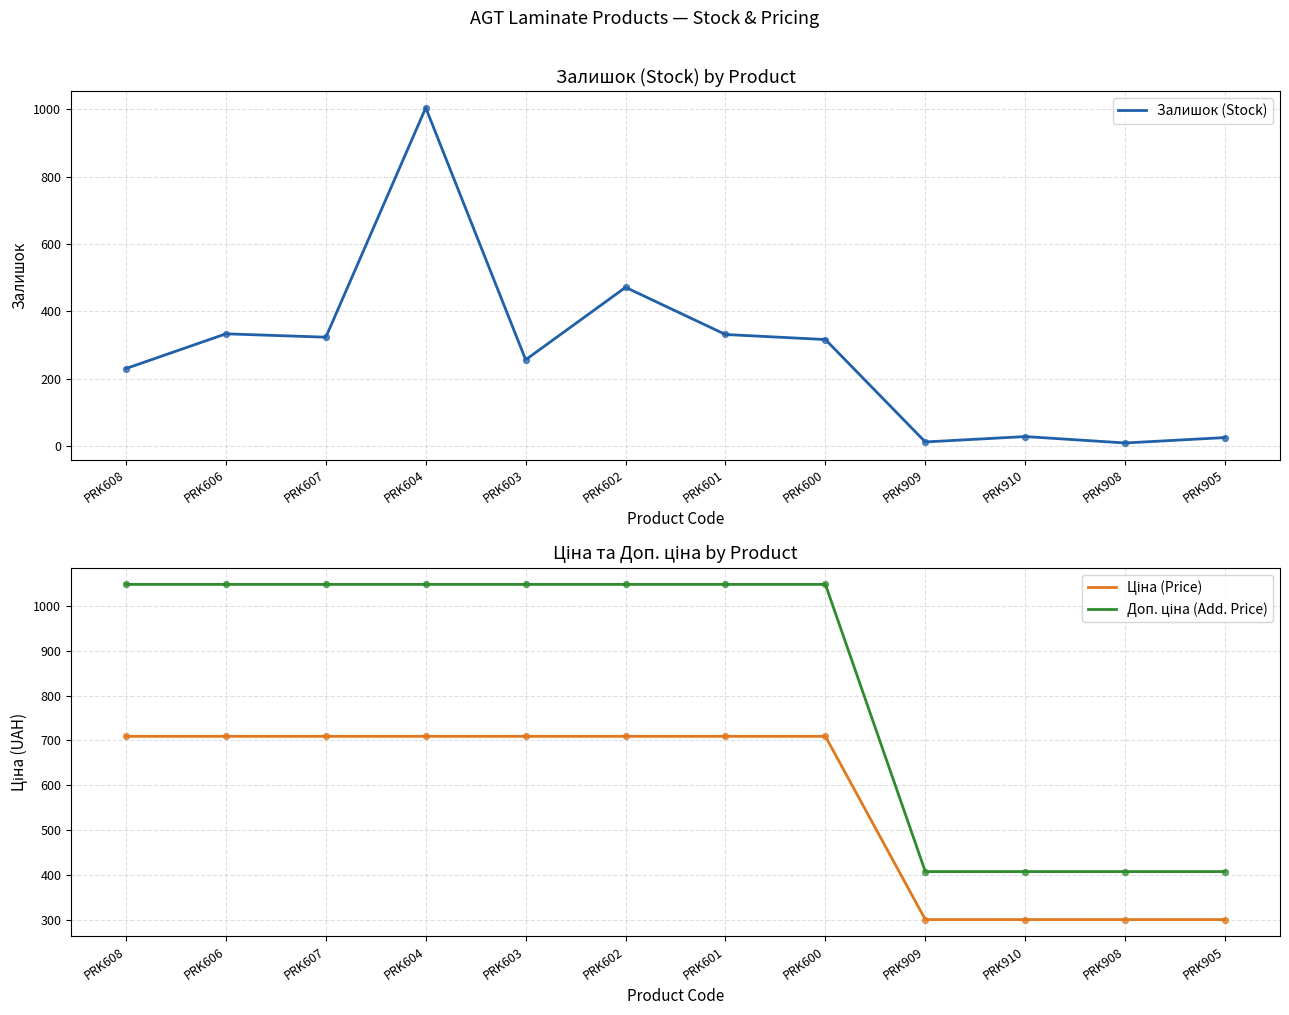

Which series contains the lowest Y value?

Залишок (Stock)